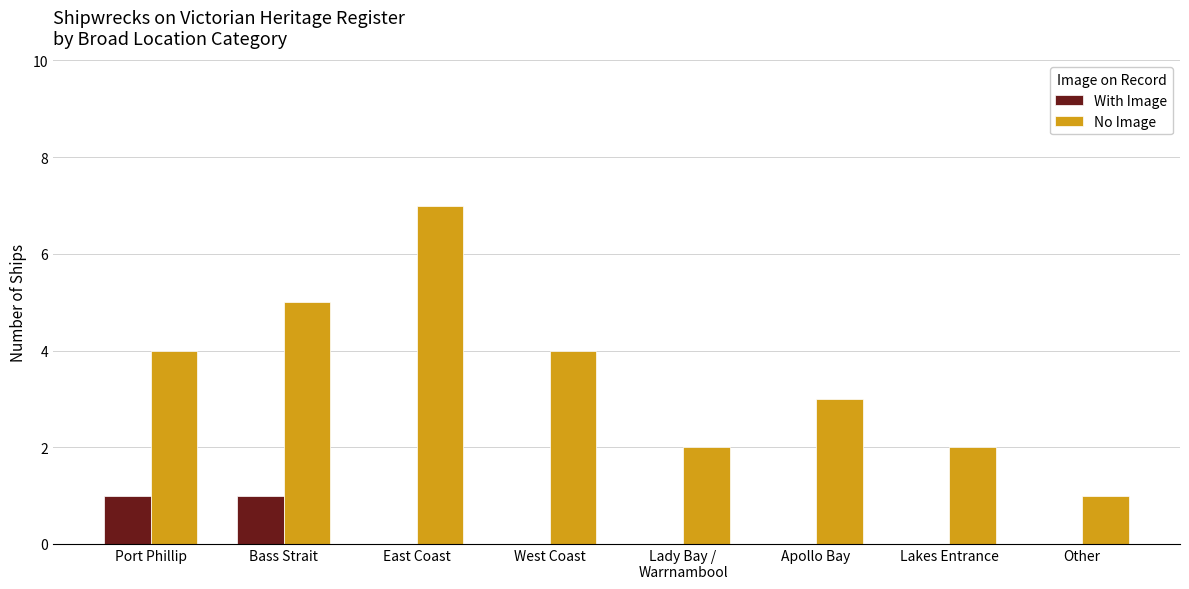

Count the With Image values in the range 0 to 1.

8